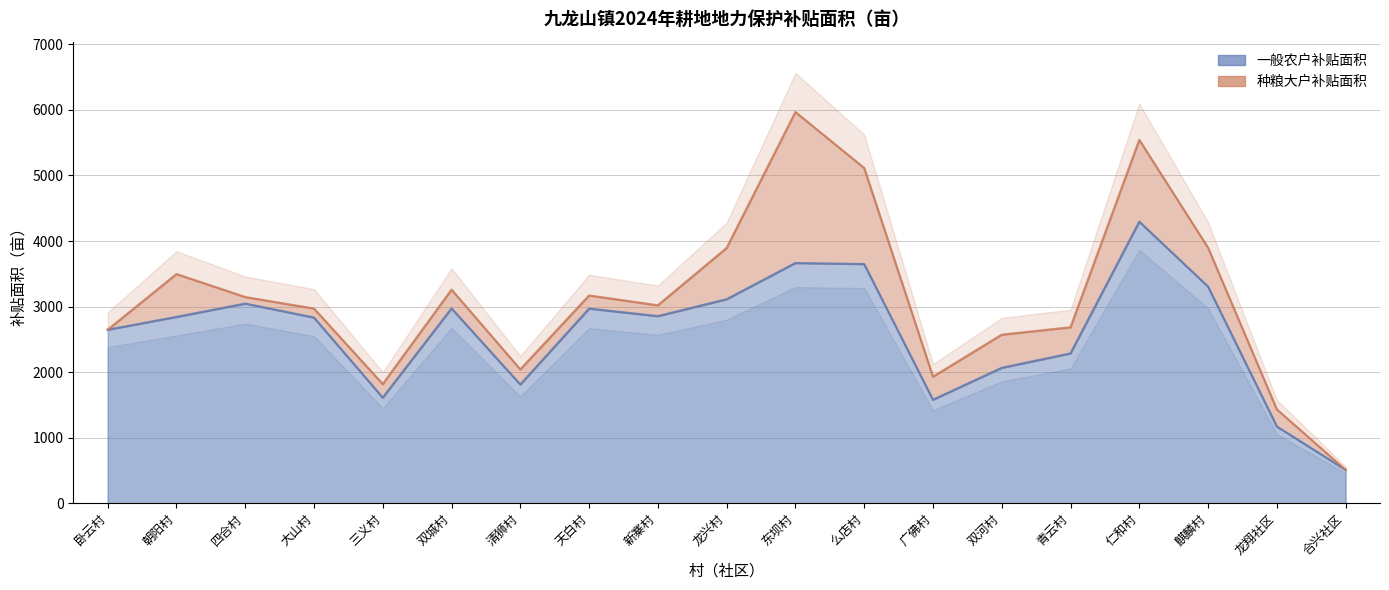

Approximately how many times larger is the value at 朝阳村 compared to 龙兴村?

0.9